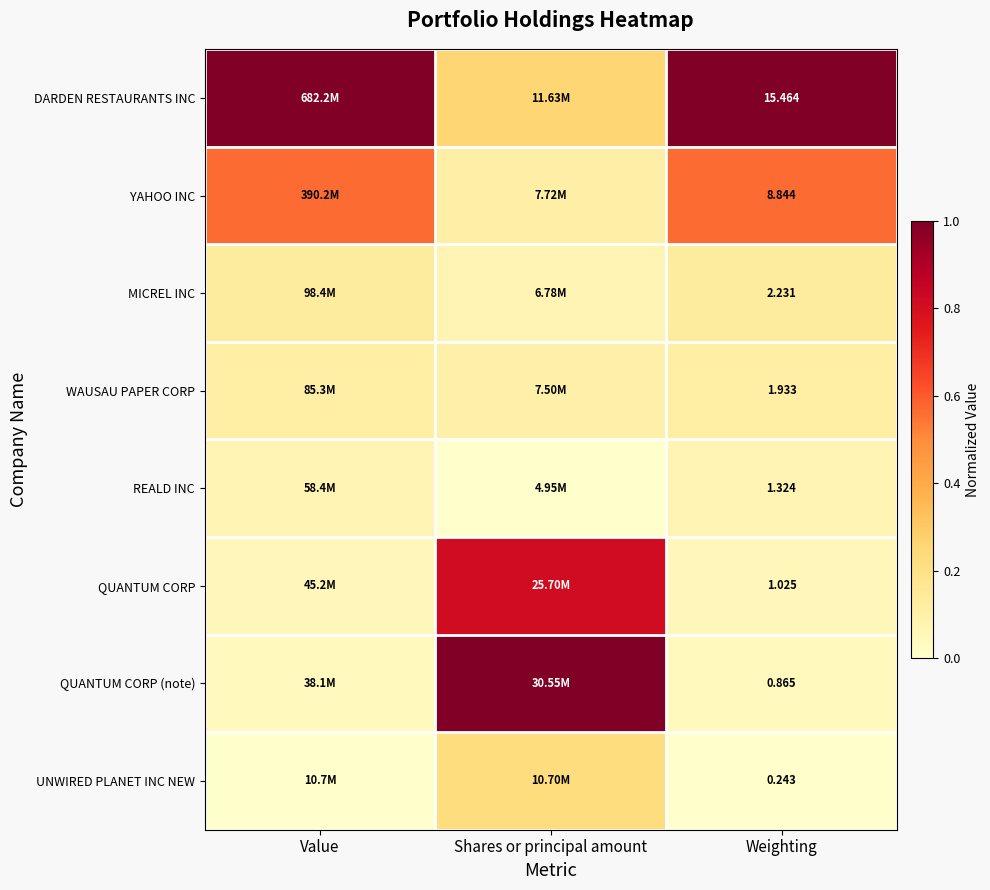

Between Value and Shares or principal amount, which is larger?

Value